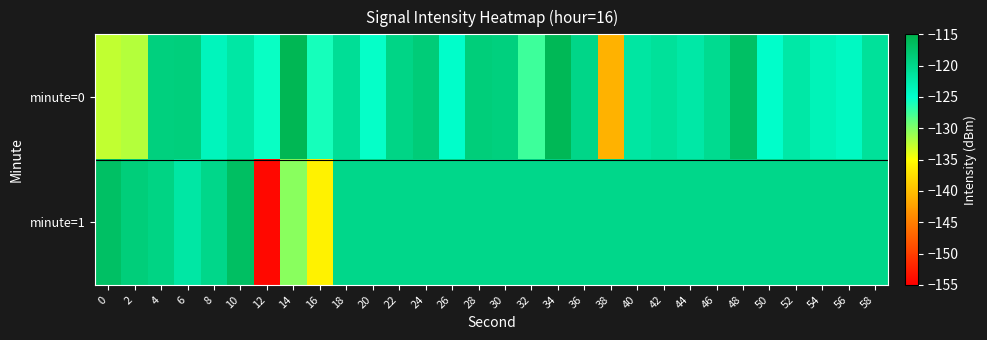

What is the total value across all series at 2?

-250.8